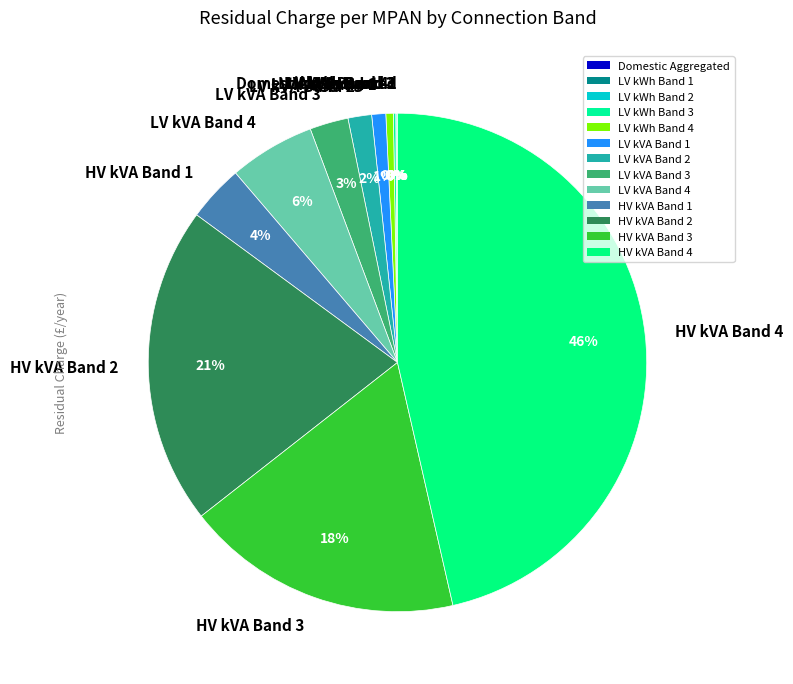

Is there any slice that represents more than half of the pie?

No